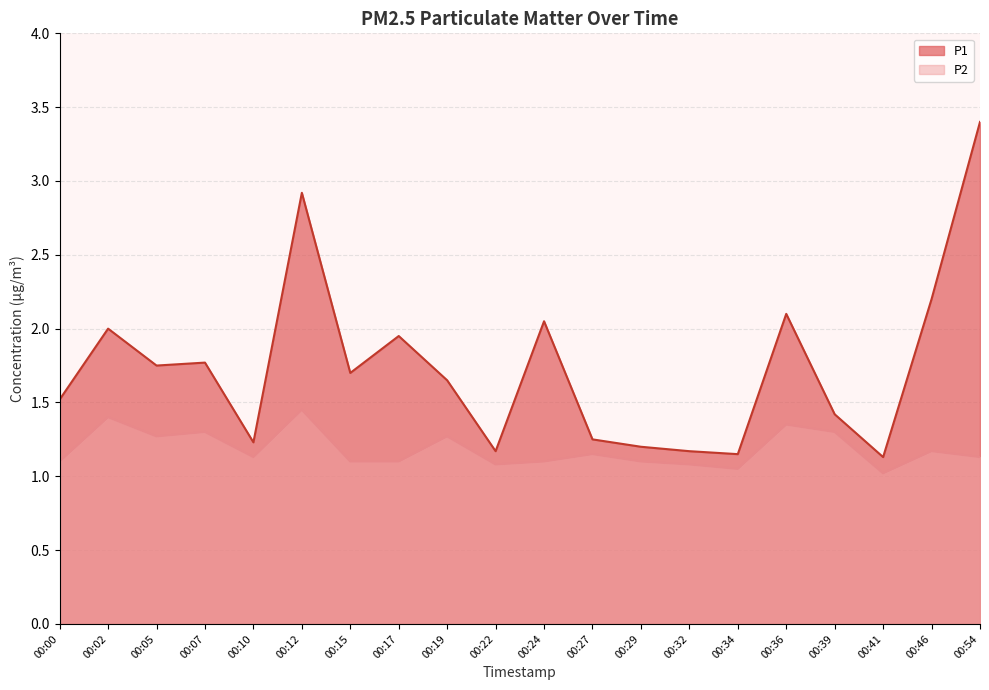

In P1, how many points are lower than both neighbors (excluding endpoints)?

6